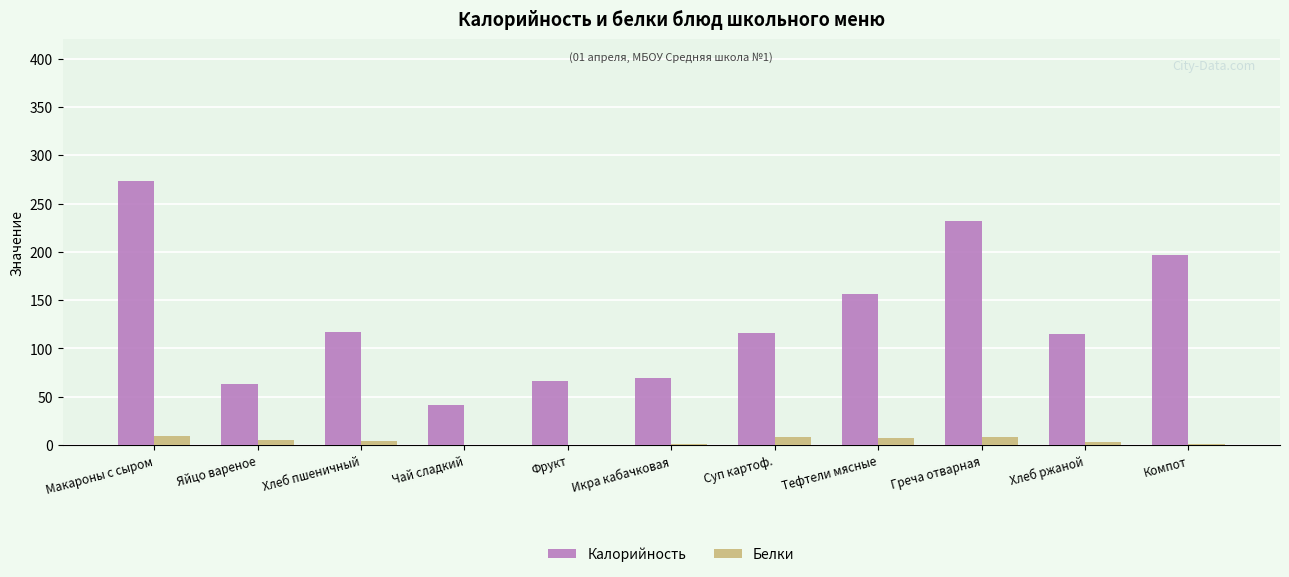

Between Икра кабачковая and Греча отварная, which series saw the biggest shift?

Калорийность